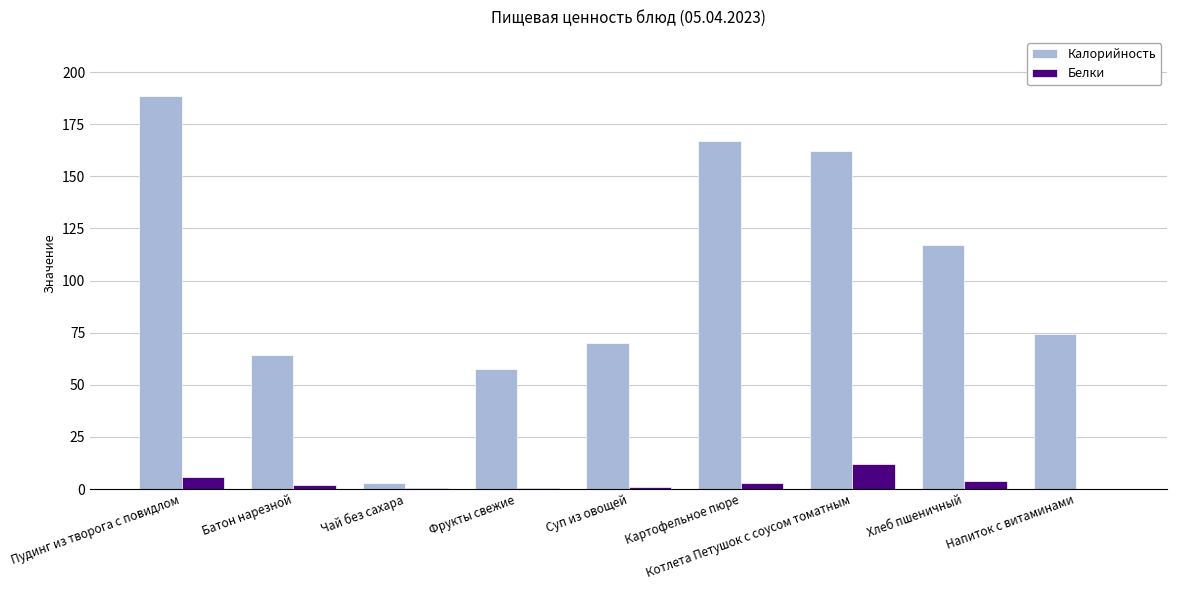

At which label is Калорийность closest to 95?

Напиток с витаминами